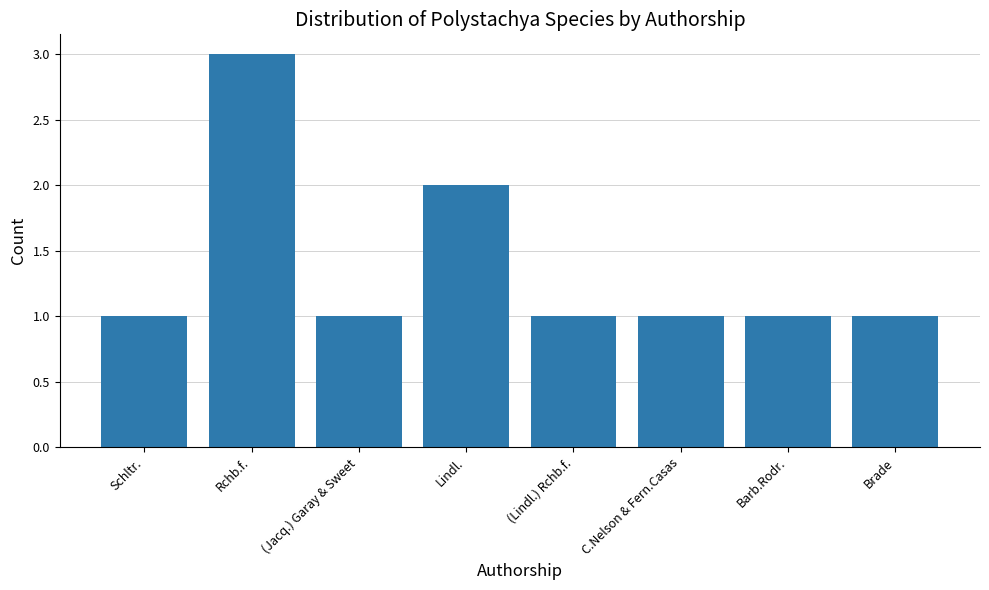

The value at Schltr. is 1. True or false?

True